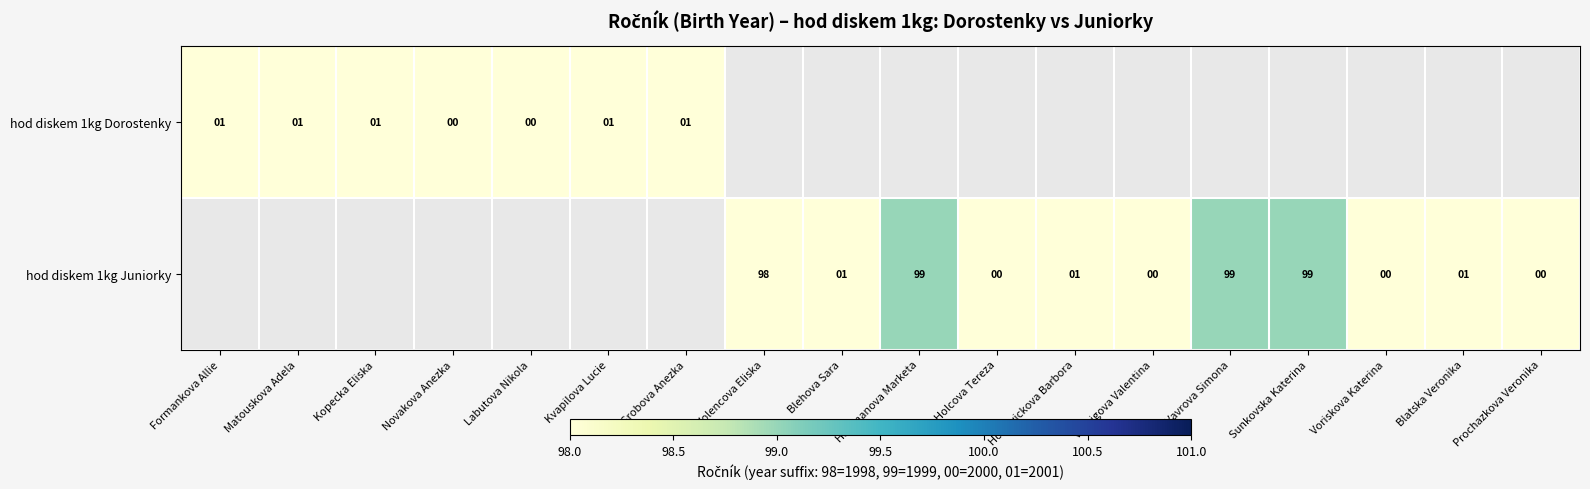

The hod diskem 1kg Dorostenky series shows 2 at Kvapilova Lucie. True or false?

False